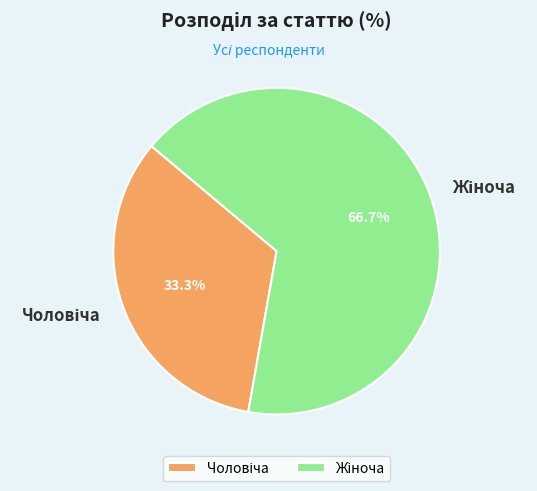

Does any single category account for the majority?

Yes